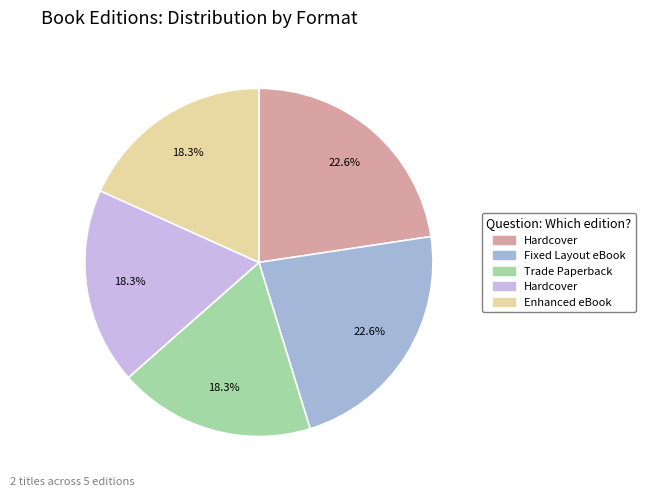

Is there a majority slice in this chart?

No